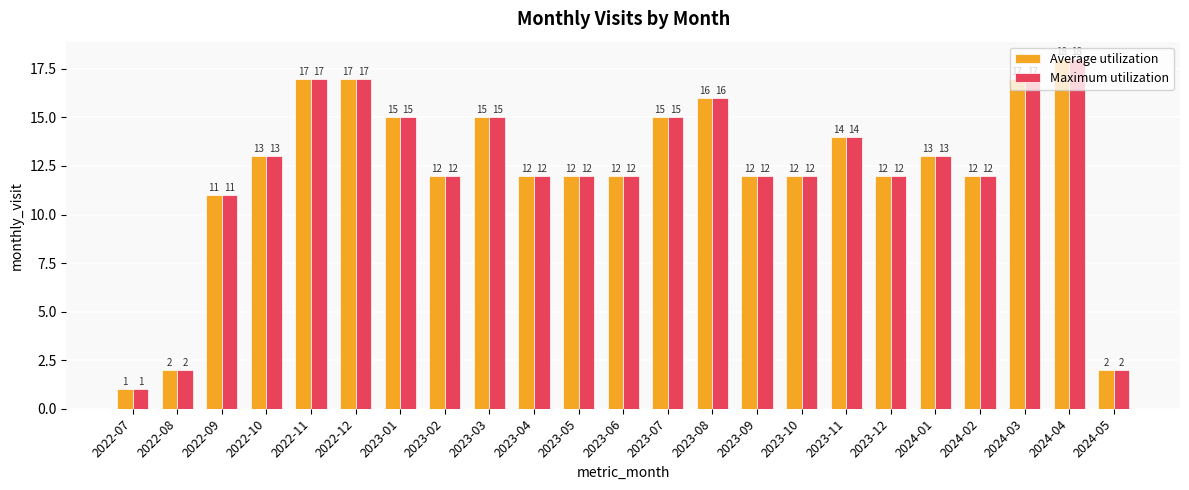

Reading left to right, list all the values displayed in this chart.

Average utilization: 1	2	11	13	17	17	15	12	15	12	12	12	15	16	12	12	14	12	13	12	17	18	2
Maximum utilization: 1	2	11	13	17	17	15	12	15	12	12	12	15	16	12	12	14	12	13	12	17	18	2